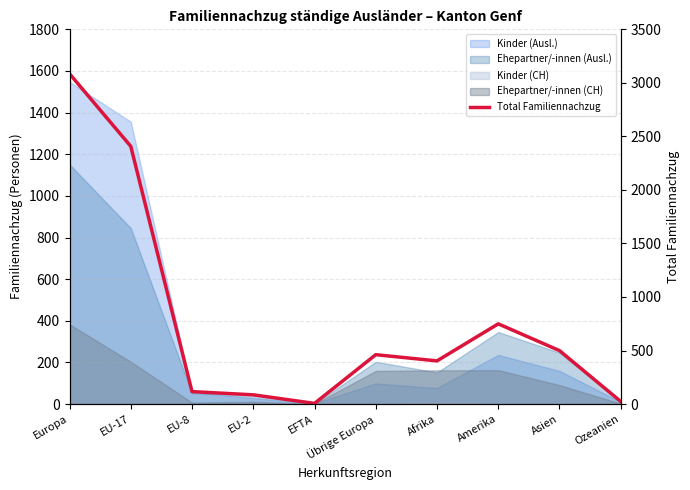

Reading left to right, transcribe all the data shown in this chart.

Europa=3085	EU-17=2407	EU-8=116	EU-2=86	EFTA=6	Übrige Europa=461	Afrika=403	Amerika=749	Asien=499	Ozeanien=24